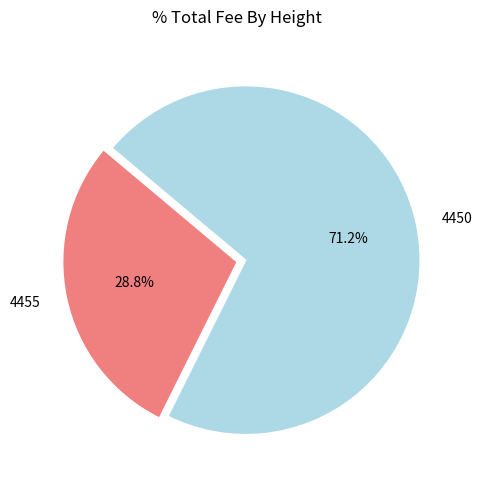

To the nearest percent, what is the difference between the 4455 and 4450 slice percentages?

42%